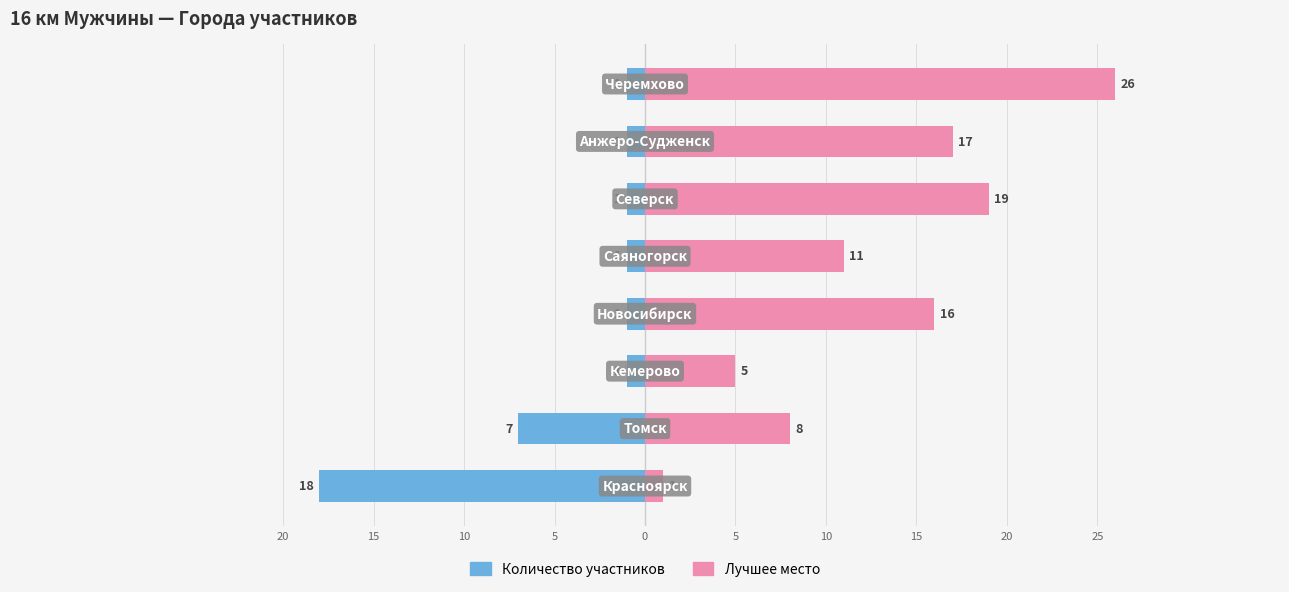

Reading left to right, list all the values displayed in this chart.

Количество участников: 20=-18	15=-7	10=-1	5=-1	0=-1	5=-1	10=-1	15=-1
Лучшее место (место): 20=1	15=8	10=5	5=16	0=11	5=19	10=17	15=26